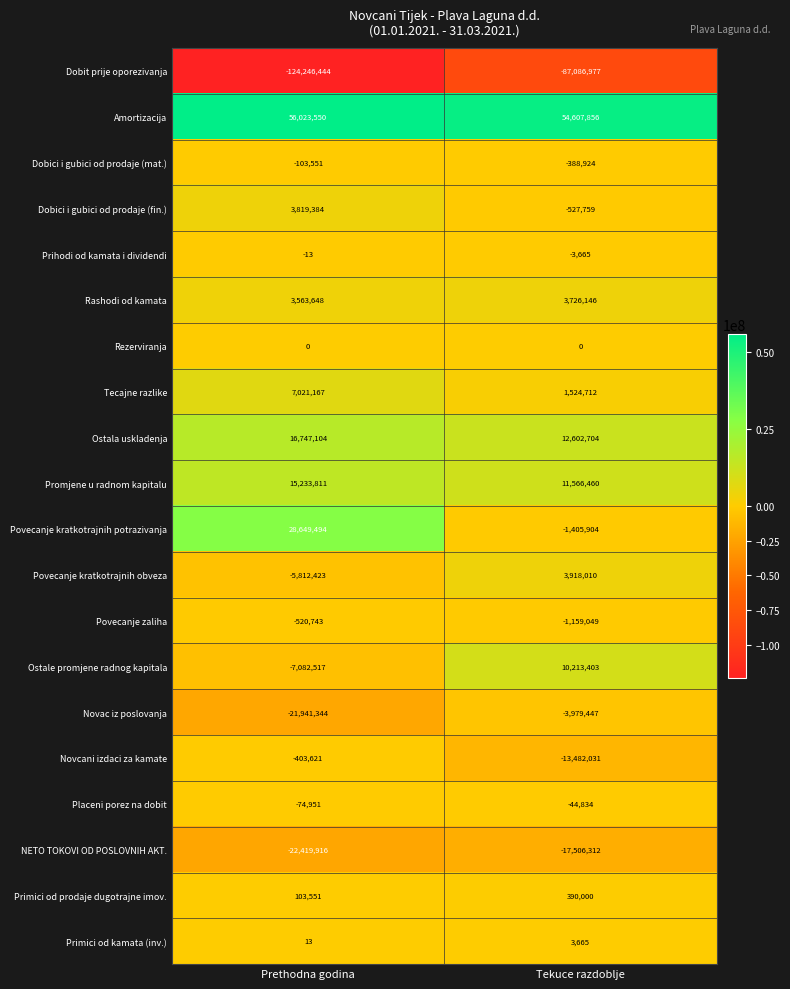

Which series has the largest range (max minus min)?

Dobit prije oporezivanja